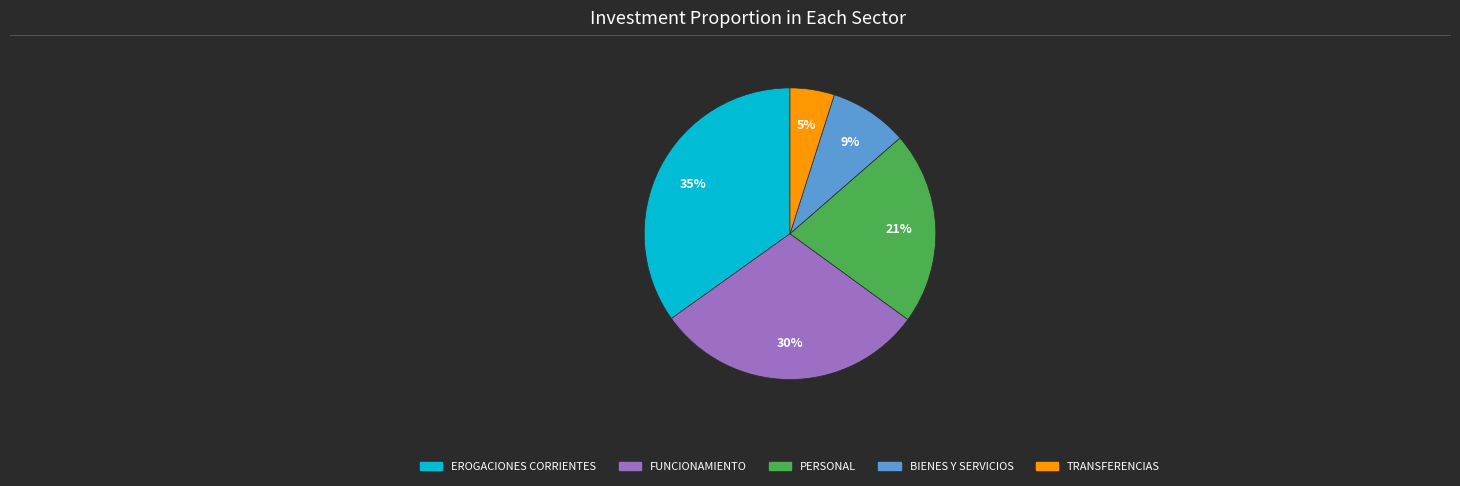

How many slices are in this pie chart?

5